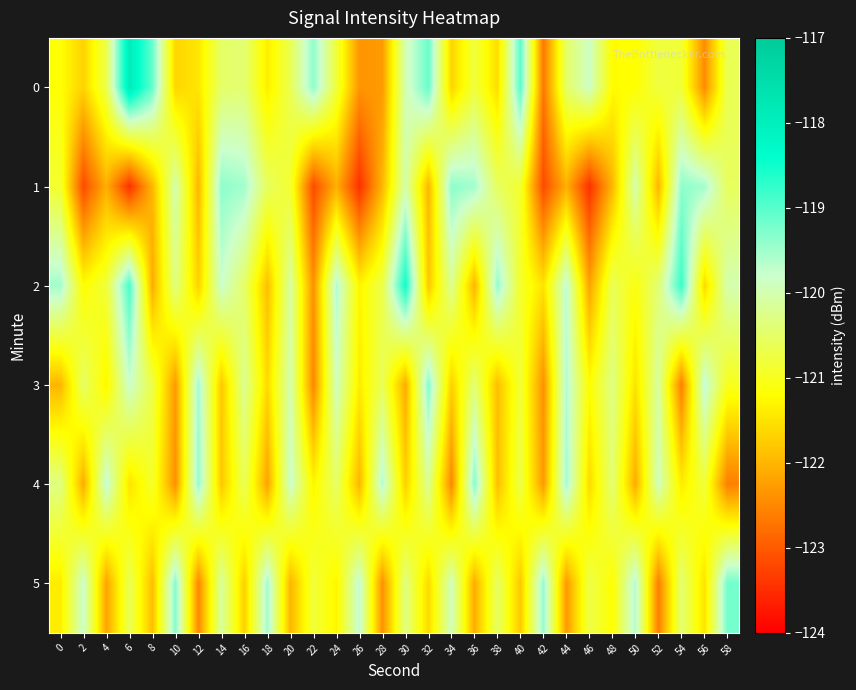

Between 50 and 14, which is larger?

14